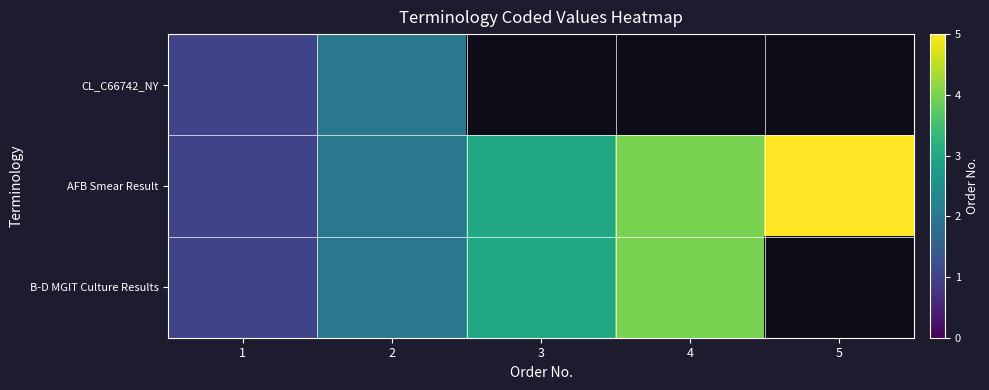

At how many categories does at least one series exceed 4?

1